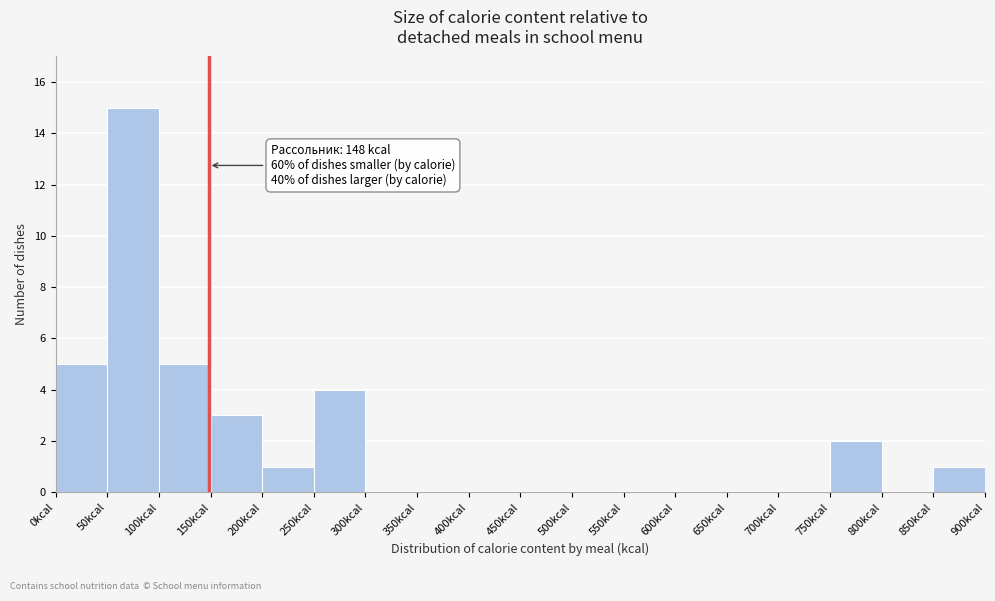

Which range on the x-axis has the tallest bar?

50 to 100